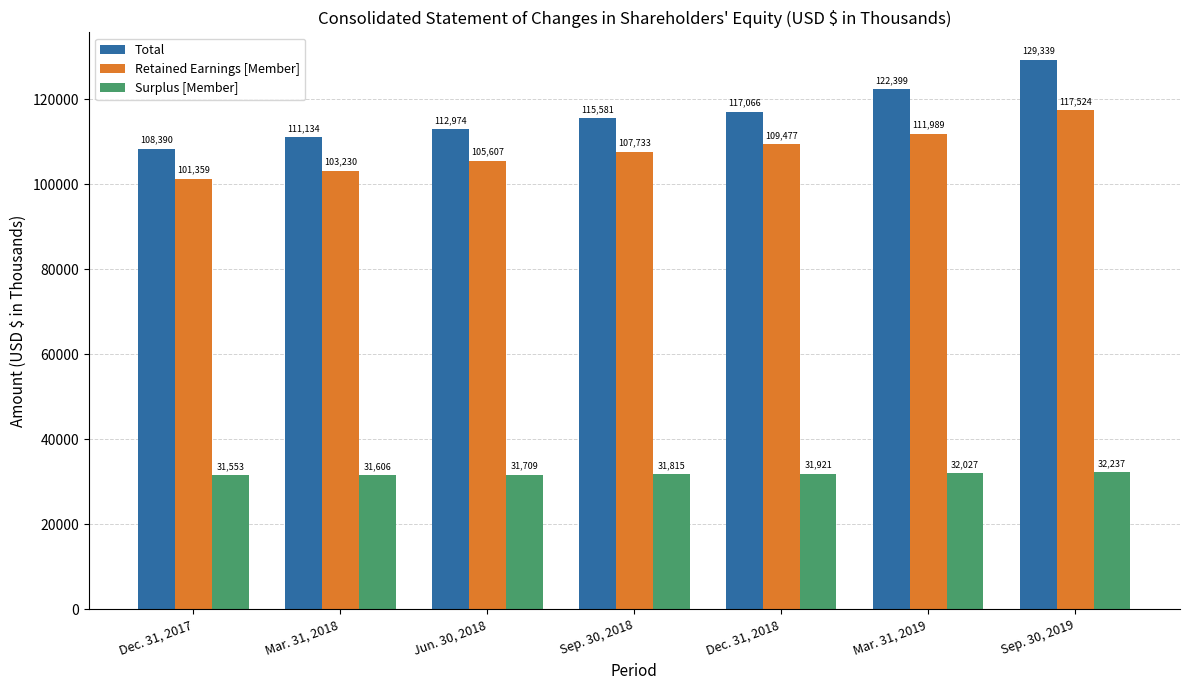

How many groups of bars are there?

7